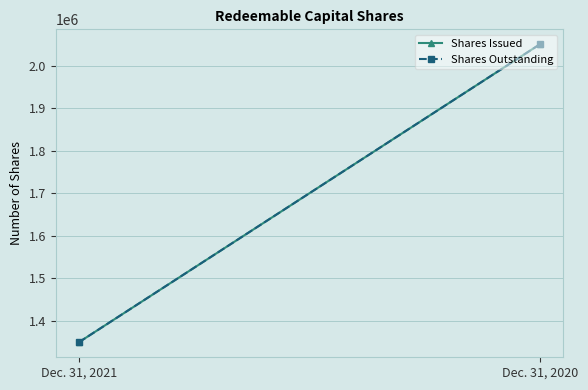

Which series has the widest spread of values?

Shares Issued